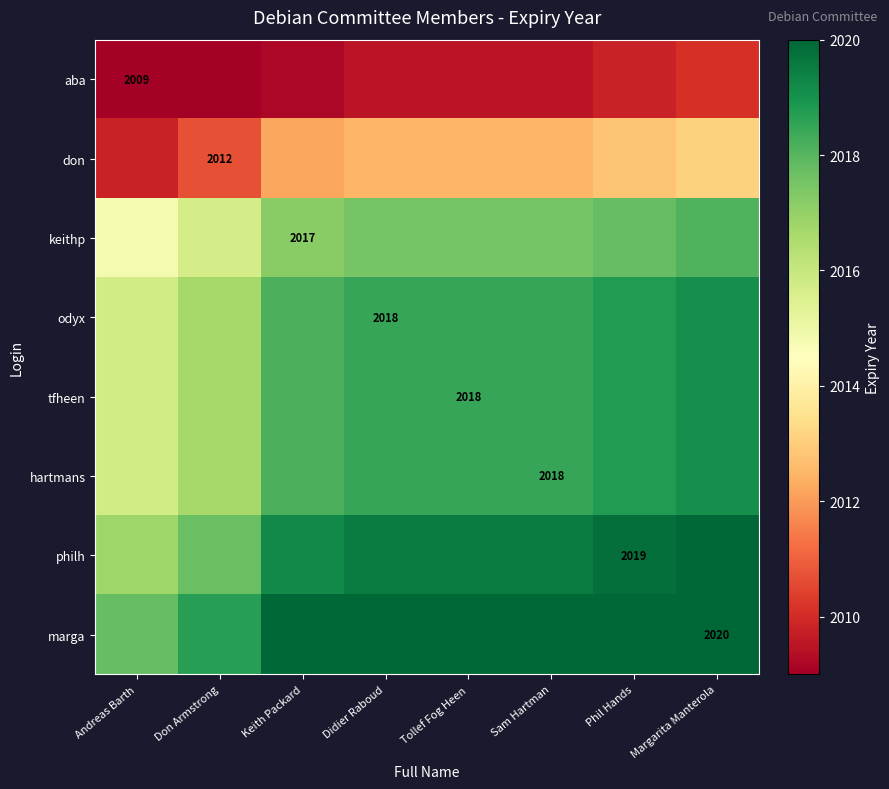

At which label is keithp closest to 2016?

Don Armstrong